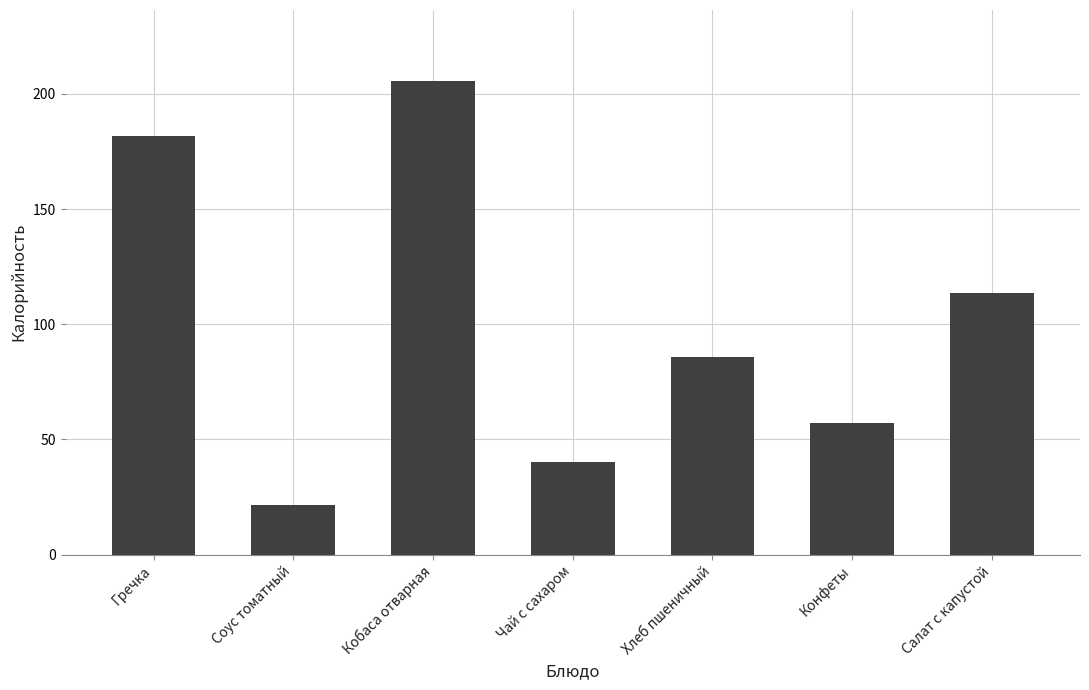

Rank the categories by value from highest to lowest.

Кобаса отварная, Гречка, Салат с капустой, Хлеб пшеничный, Конфеты, Чай с сахаром, Соус томатный